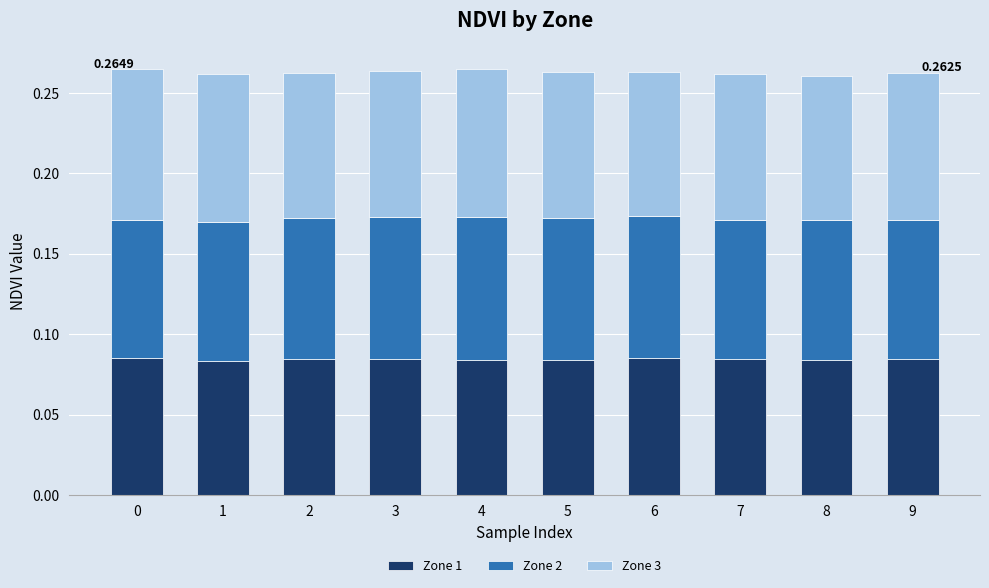

What is the total value across all series at 7?

0.3